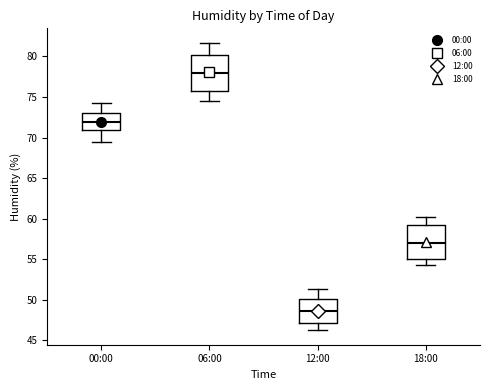

Reading left to right, transcribe this box plot: for each box, give where its median line is, the range the box spans, and where its two whiskers end, as read against the y-axis. The values are not printed on the chart, so give them approximately, as read against the axis.

00:00: median 72.0, box 71.0 to 73.0, whiskers 69.5 to 74.5
06:00: median 78.0, box 76.0 to 80.0, whiskers 74.5 to 81.5
12:00: median 48.5, box 47.0 to 50.0, whiskers 46.0 to 51.5
18:00: median 57.0, box 55.0 to 59.0, whiskers 54.5 to 60.0